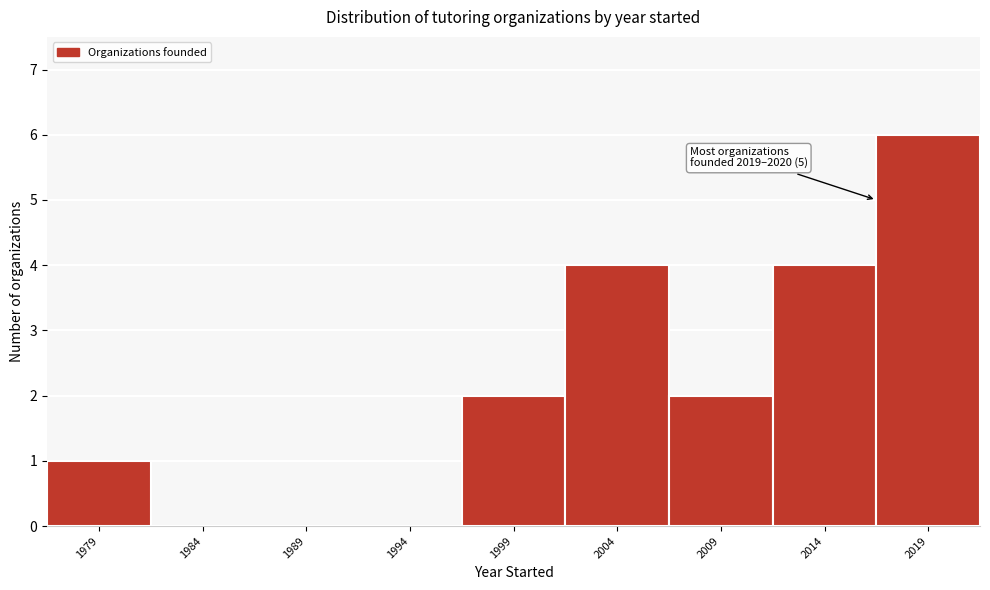

Reading left to right, list all the values displayed in this chart.

1979=1	1984=0	1989=0	1994=0	1999=2	2004=4	2009=2	2014=4	2019=6